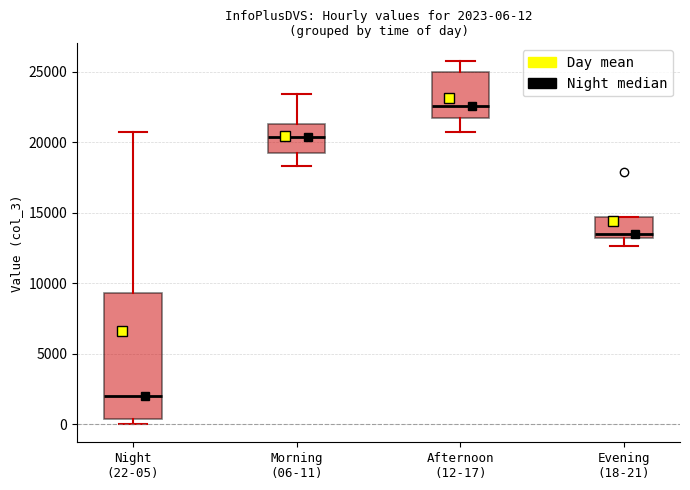

Which box is the tallest, from its lower edge to its upper edge?

Night (22-05)